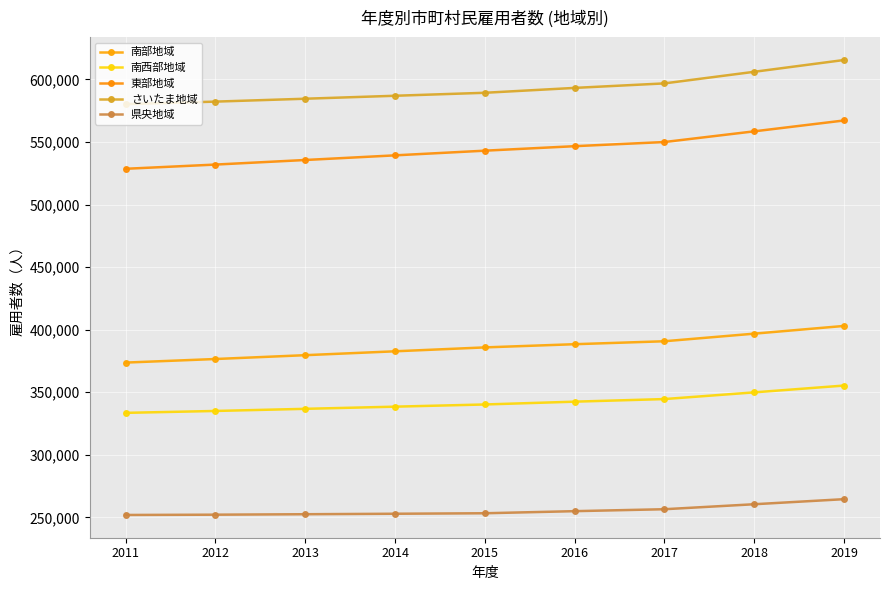

Reading left to right, what are all the values shown in this chart?

南部地域: 2011=373739	2012=376592	2013=379655	2014=382757	2015=385875	2016=388427	2017=390788	2018=396861	2019=403031
南西部地域: 2011=333557	2012=335075	2013=336775	2014=338508	2015=340253	2016=342503	2017=344584	2018=349940	2019=355380
東部地域: 2011=528629	2012=531996	2013=535654	2014=539367	2015=543104	2016=546695	2017=550018	2018=558566	2019=567249
さいたま地域: 2011=580313	2012=582312	2013=584625	2014=586994	2015=589378	2016=593276	2017=596882	2018=606158	2019=615581
県央地域: 2011=251943	2012=252172	2013=252537	2014=252922	2015=253313	2016=254988	2017=256538	2018=260525	2019=264575